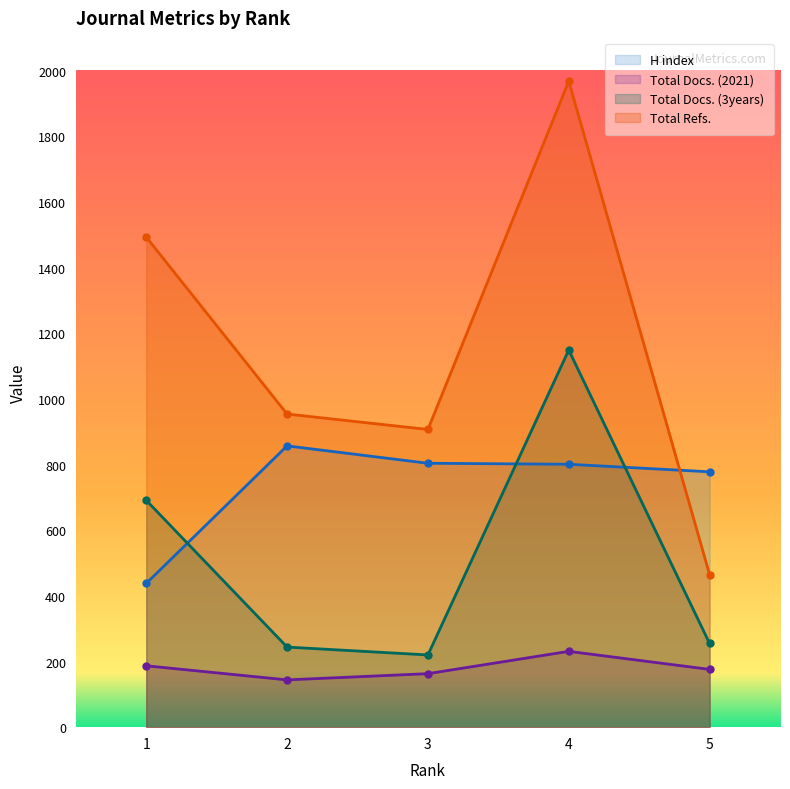

List the series in order of their overall mean, lowest first.

Total Docs. (2021), Total Docs. (3years), H index, Total Refs.